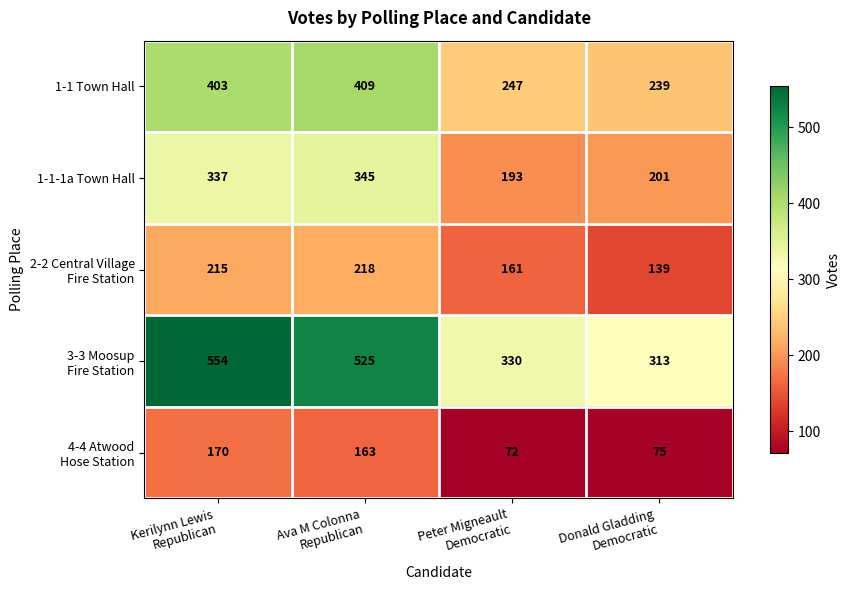

What is the difference between the maximum and minimum values in the 1-1 Town Hall series?

170